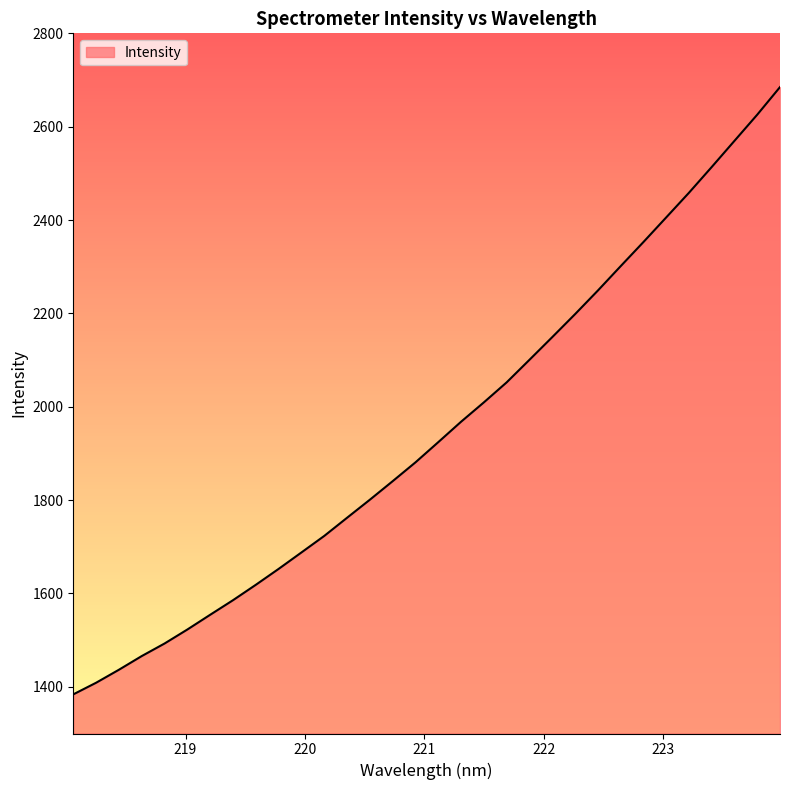

What is the smallest value displayed?

1383.8